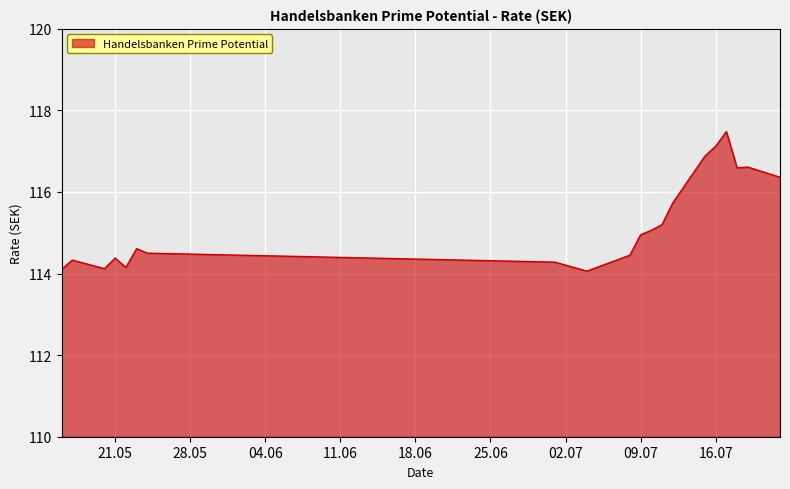

True or false: there are more than 0 points higher than both neighbors.

True